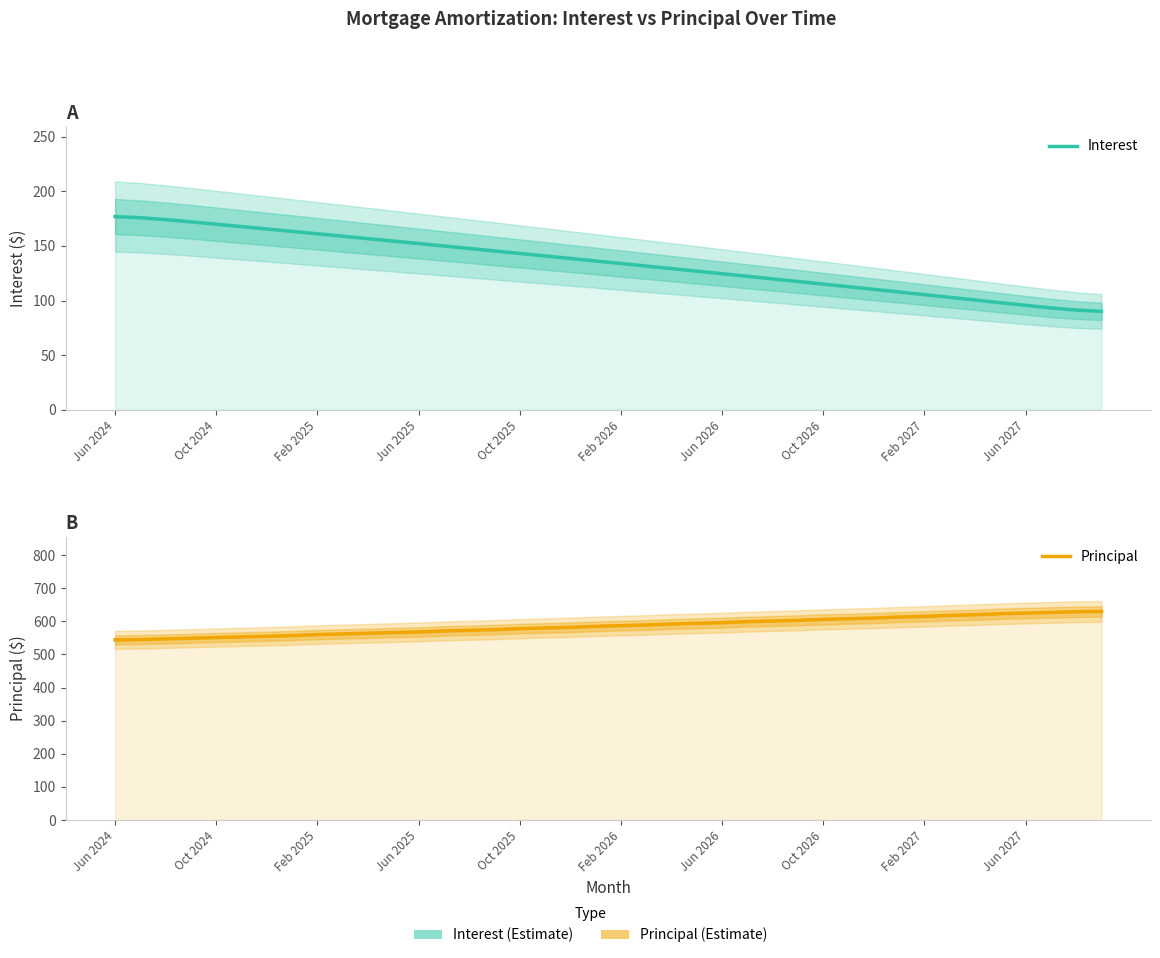

The Interest series shows 95.6 at Jun 2027. True or false?

True